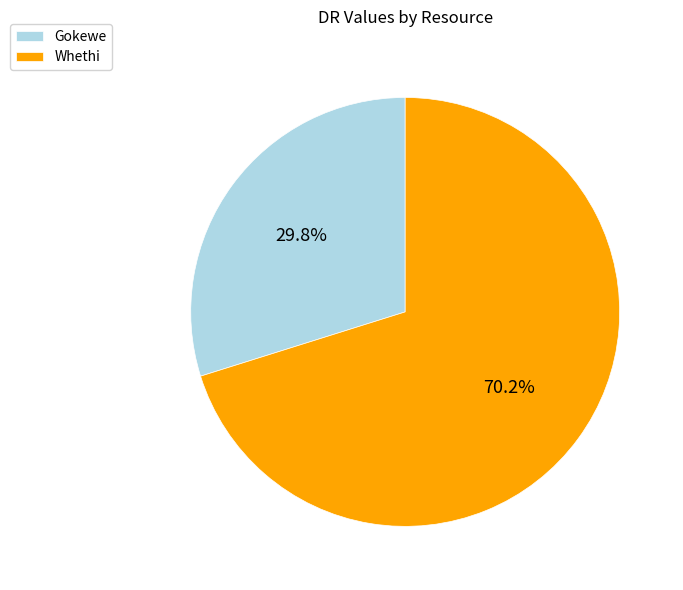

Between Gokewe and Whethi, which is larger?

Whethi